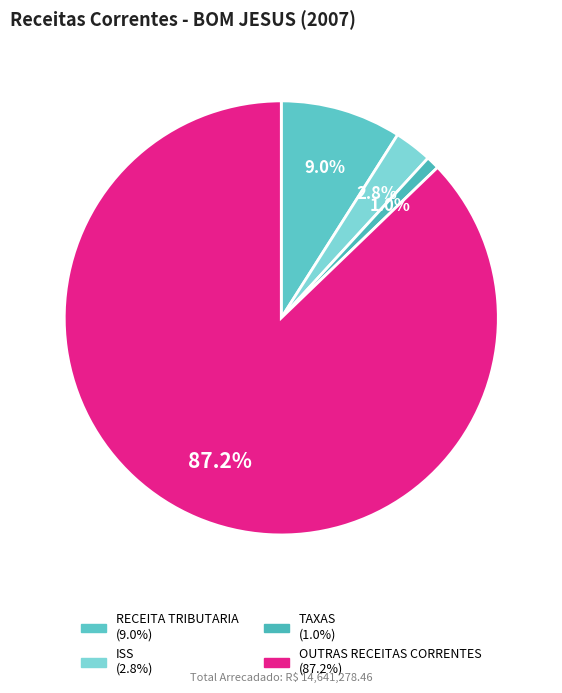

How many segments does this pie chart have?

4